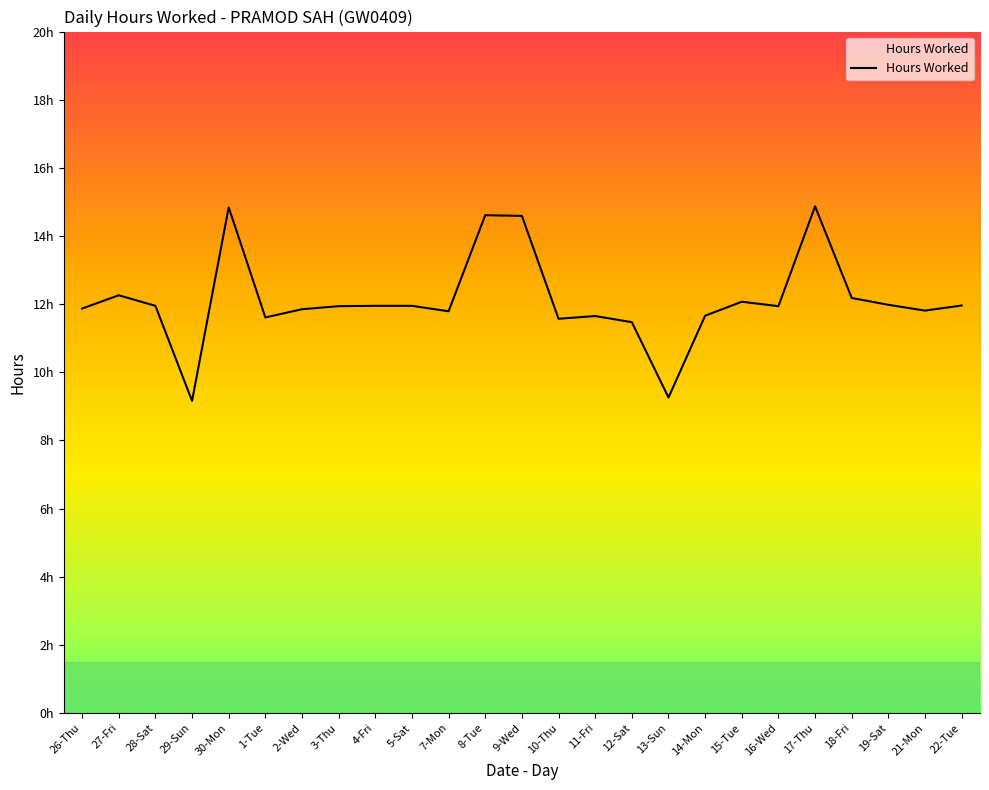

List the labels in order of value, smallest first.

29-Sun, 13-Sun, 12-Sat, 10-Thu, 1-Tue, 11-Fri, 14-Mon, 7-Mon, 21-Mon, 2-Wed, 26-Thu, 3-Thu, 16-Wed, 28-Sat, 4-Fri, 5-Sat, 22-Tue, 19-Sat, 15-Tue, 18-Fri, 27-Fri, 9-Wed, 8-Tue, 30-Mon, 17-Thu